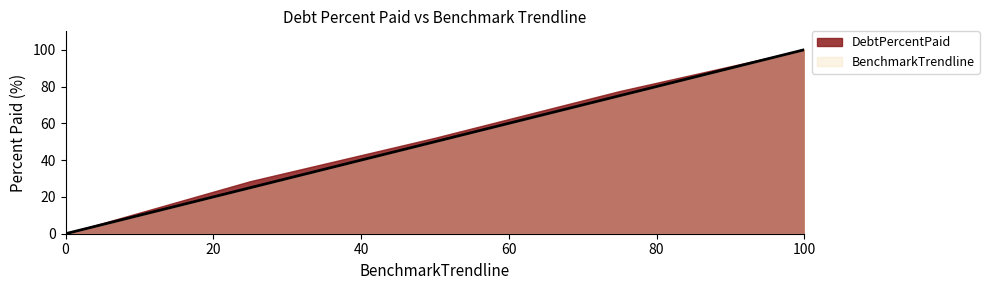

What is the change in value from 25 to 75?

+50